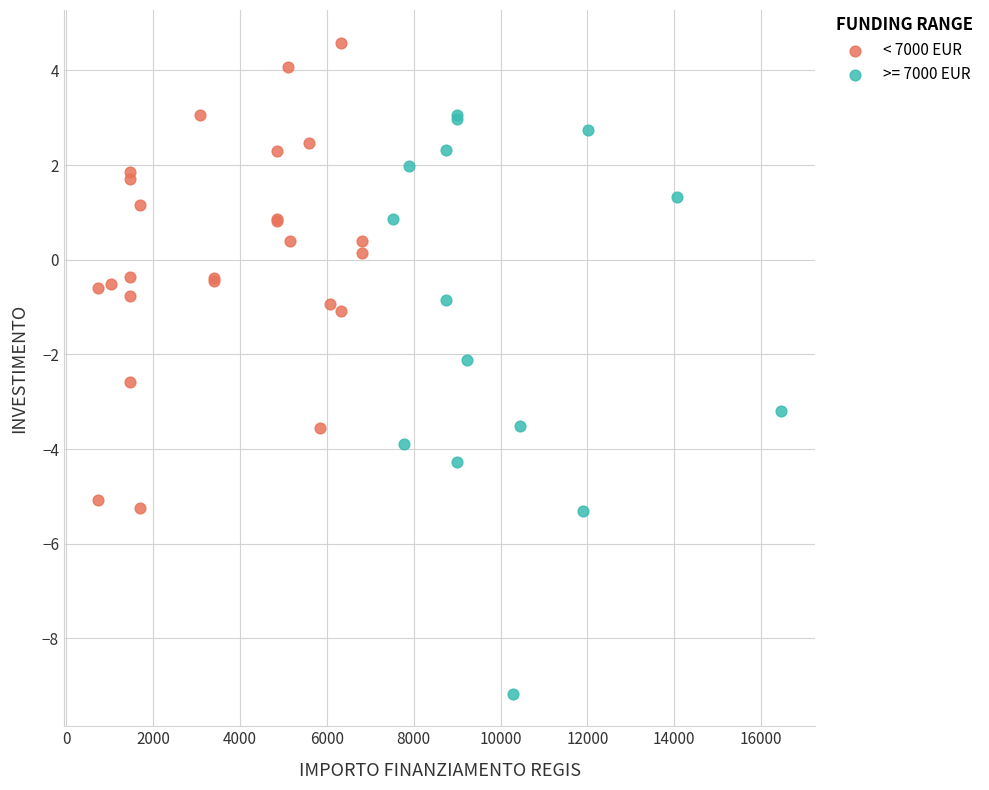

Which series reaches the maximum Y coordinate?

< 7000 EUR